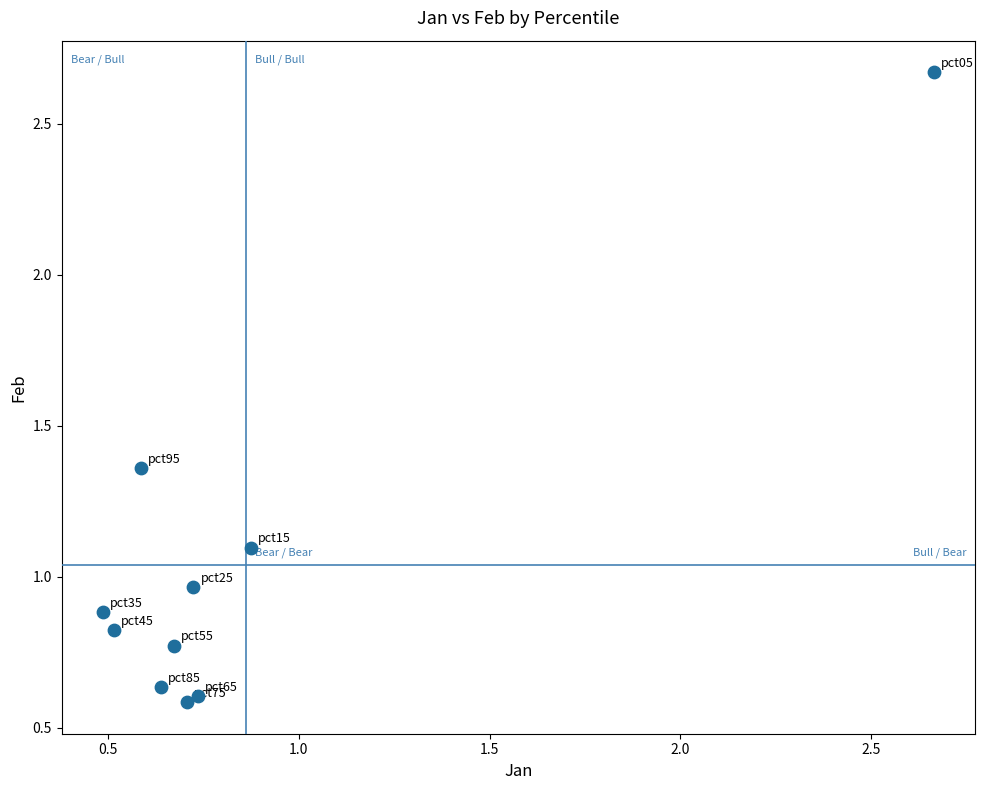

What is the range of Y values (max minus min)?

2.1